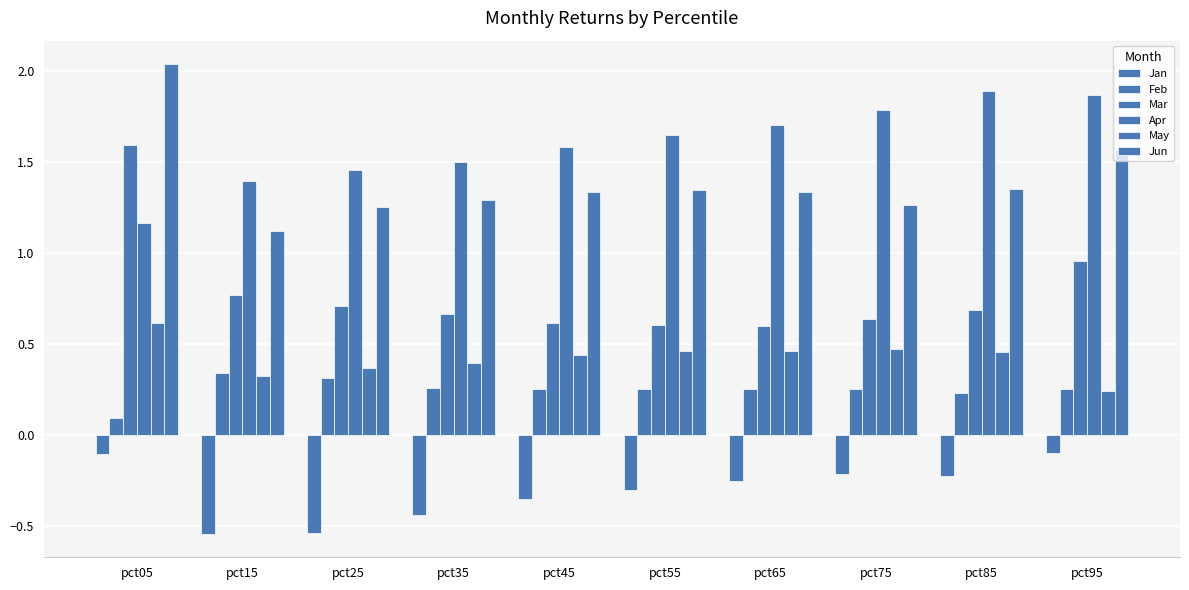

How many groups of bars are there?

10